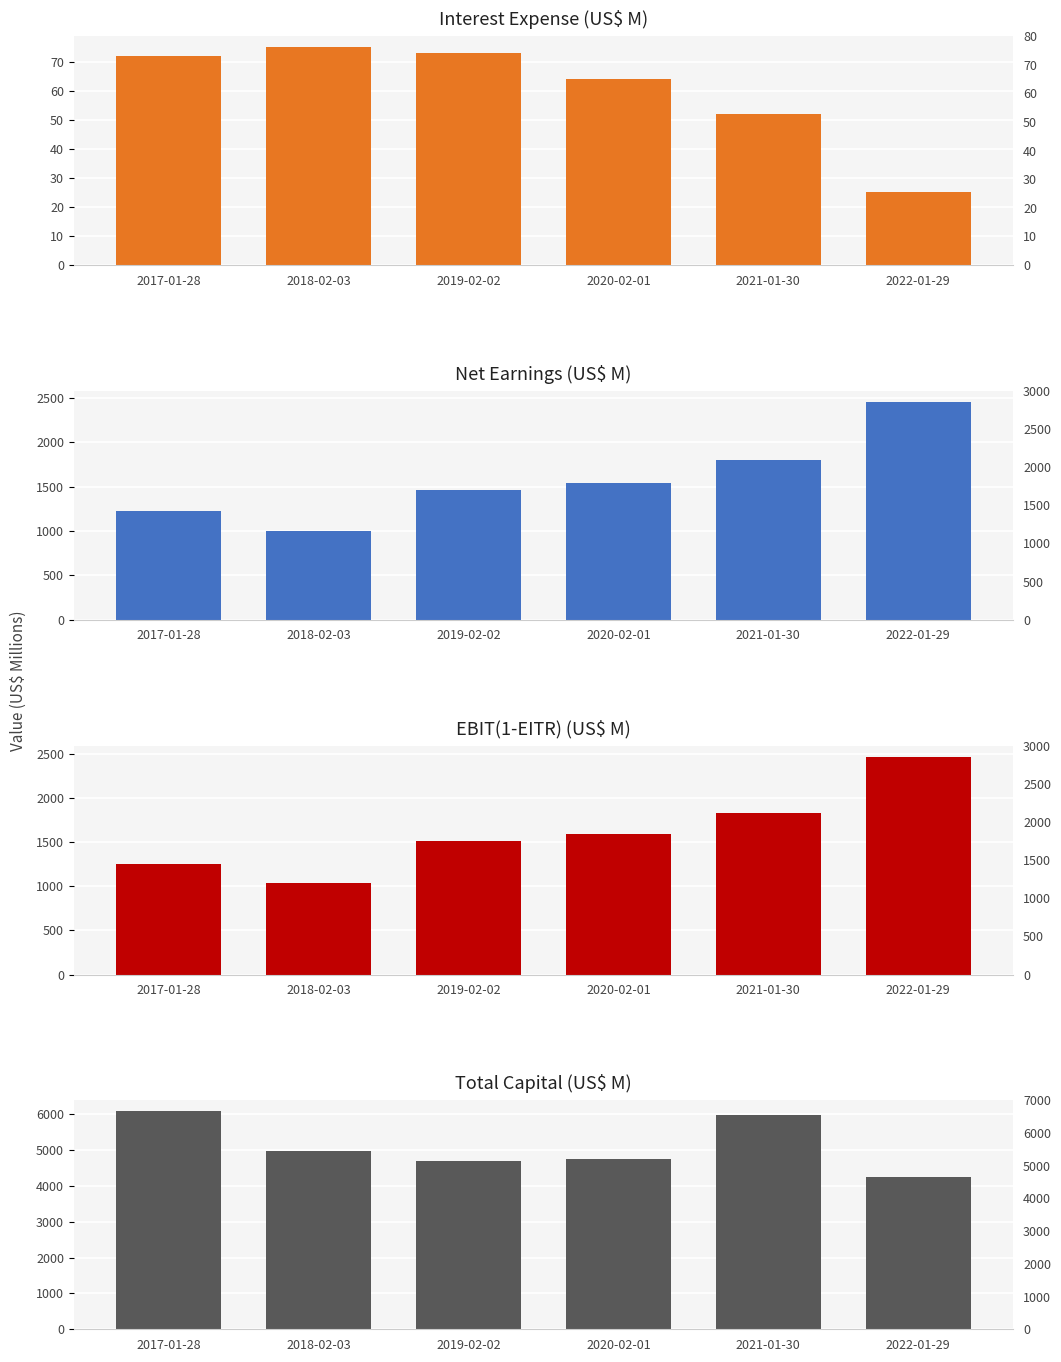

Reading right to left, transcribe all the data shown in this chart.

Interest expense: 2022-01-29=25	2021-01-30=52	2020-02-01=64	2019-02-02=73	2018-02-03=75	2017-01-28=72
Net earnings: 2022-01-29=2454	2021-01-30=1798	2020-02-01=1541	2019-02-02=1464	2018-02-03=1000	2017-01-28=1228
EBIT(1-EITR): 2022-01-29=2474	2021-01-30=1837	2020-02-01=1590	2019-02-02=1521	2018-02-03=1040	2017-01-28=1255
Total capital: 2022-01-29=4249	2021-01-30=5964	2020-02-01=4750	2019-02-02=4694	2018-02-03=4967	2017-01-28=6074